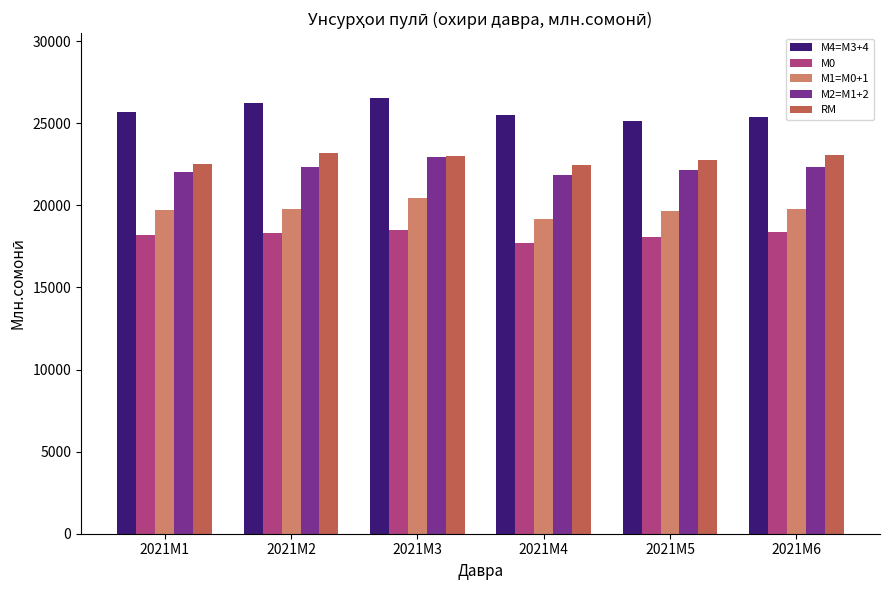

At which label does М4=M3+4 first exceed 25709?

2021M1